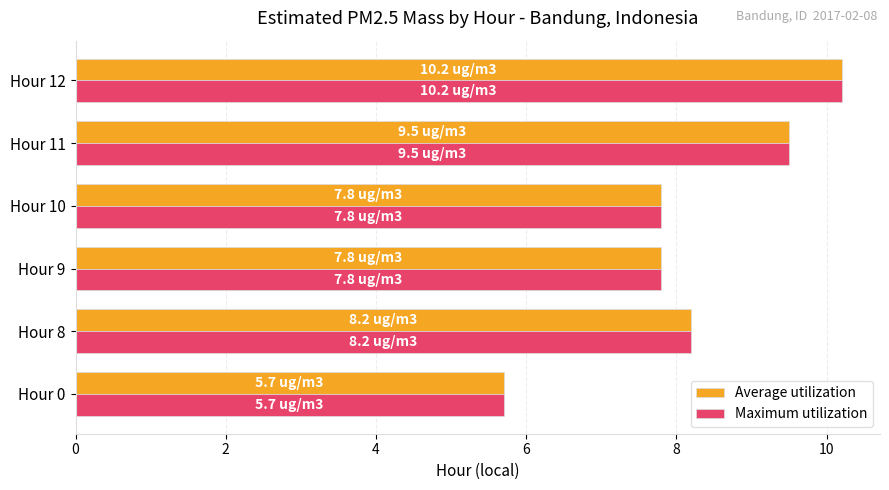

True or false: Average utilization has a value of 7.8 at Hour 9.

True